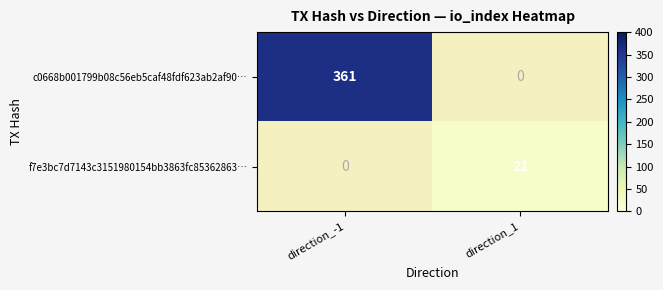

Which series changed the most between direction_-1 and direction_1?

c0668b001799b08c56eb5caf48fdf623ab2af90…